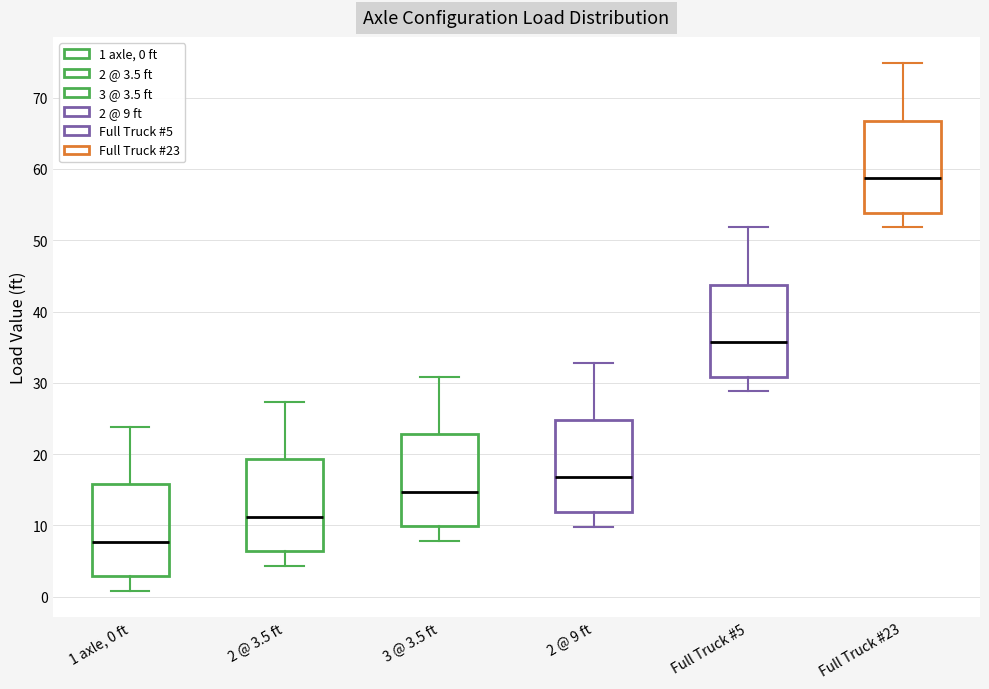

Where does the median line of the box for Full Truck #23 sit on the y-axis? The values are not printed on the chart, so give them approximately, as read against the axis.

59